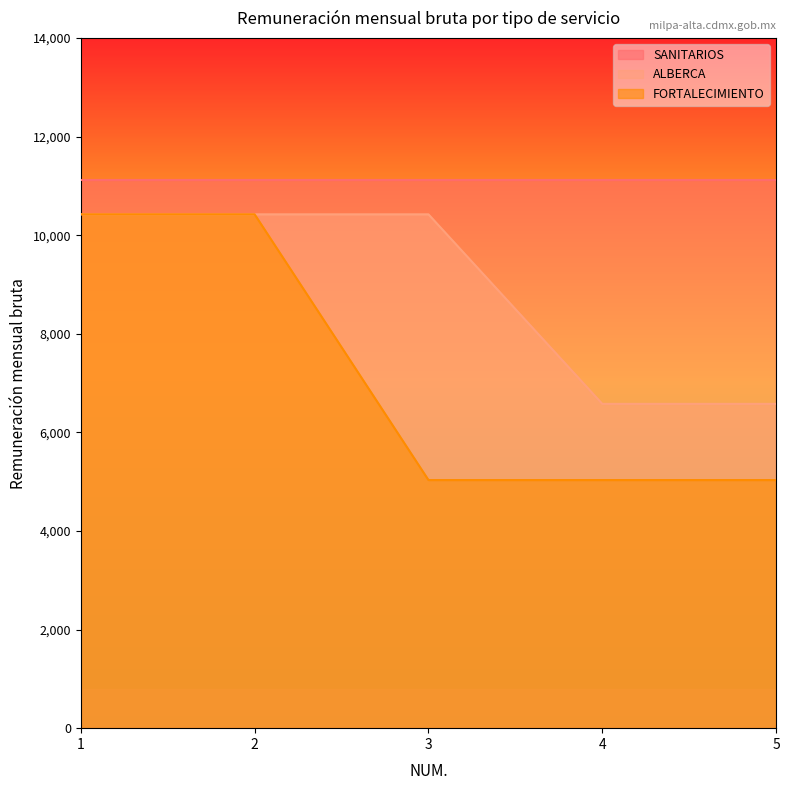

The ALBERCA series shows 6578 at 4. True or false?

True